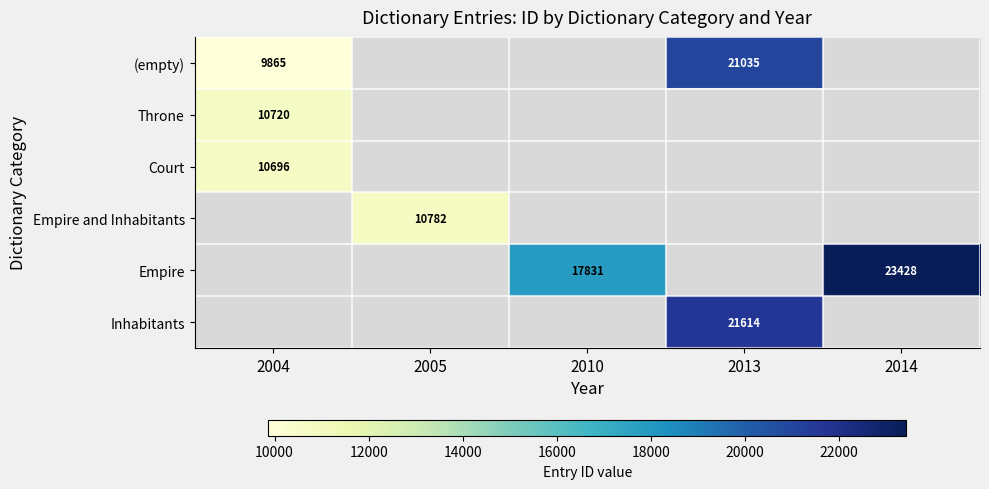

Count the number of categories in the chart.

5